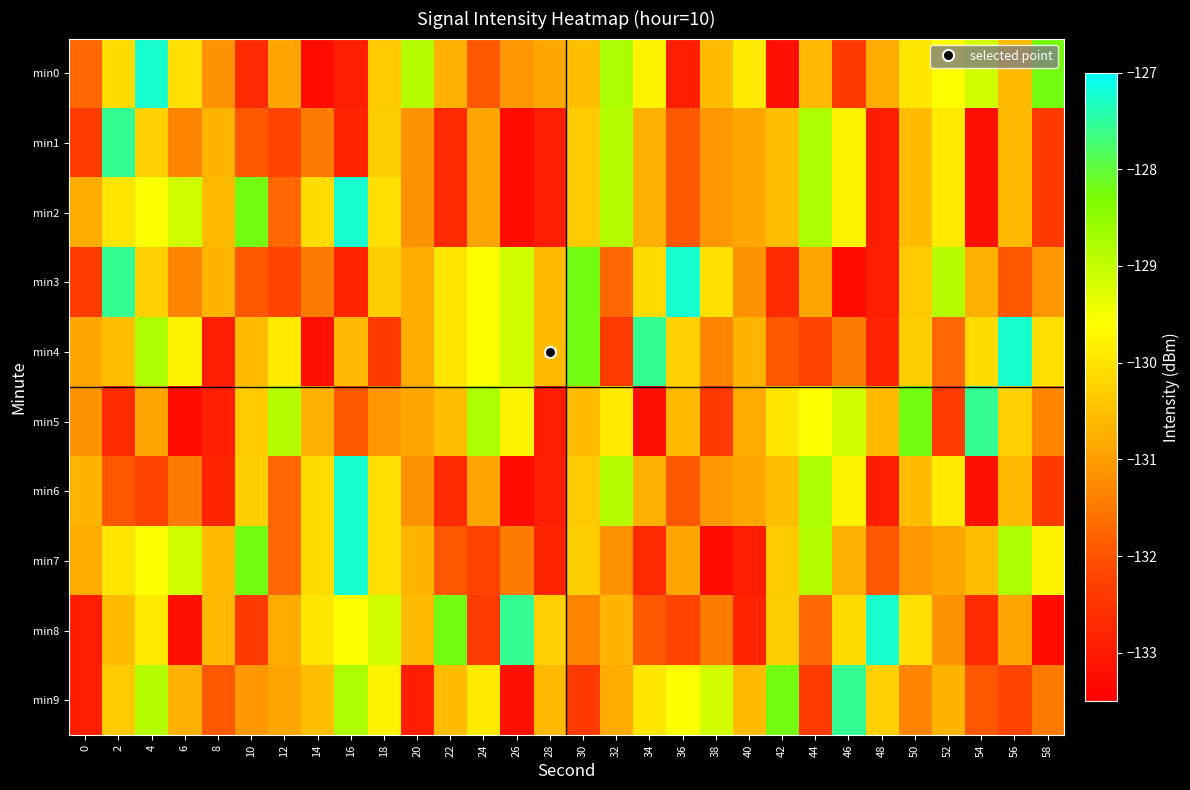

What is the total value across all series at 16?

-1301.2